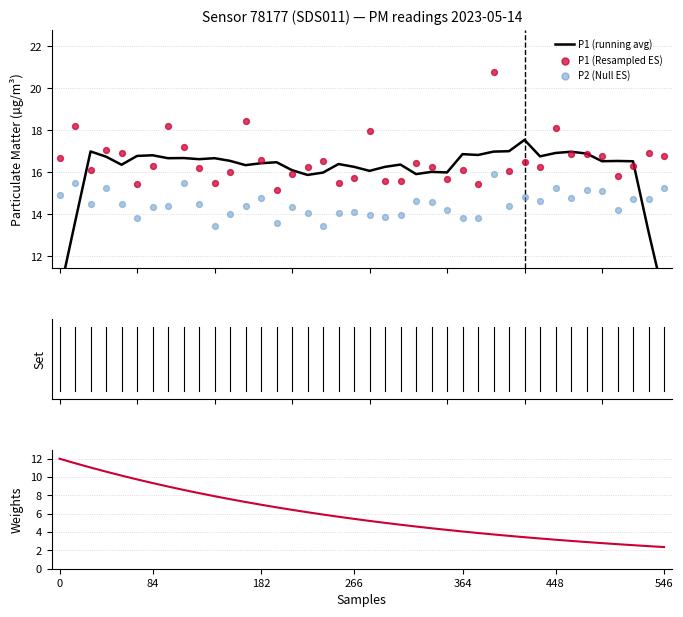

Which series has the largest total across all categories?

P1 (Resampled ES)